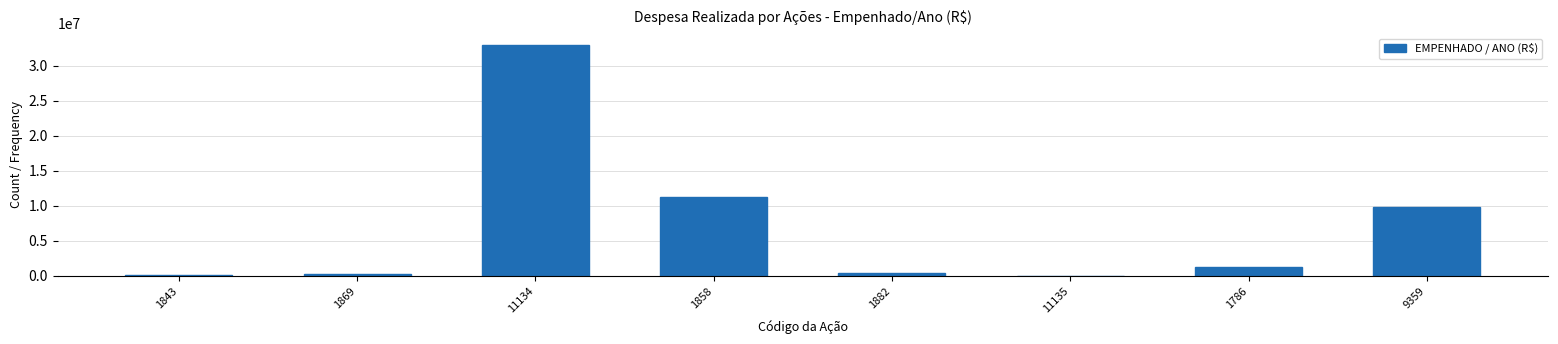

Is it true that the value at 11134 is 21344286.9?

False